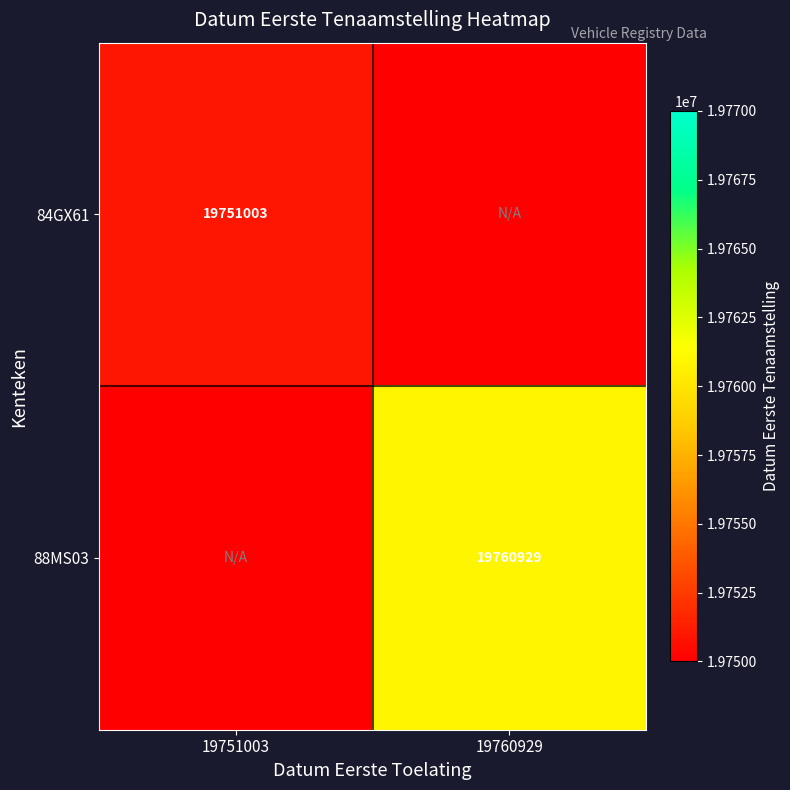

Is the value of 84GX61 at 19751003 greater than the value of 88MS03 at 19760929?

No